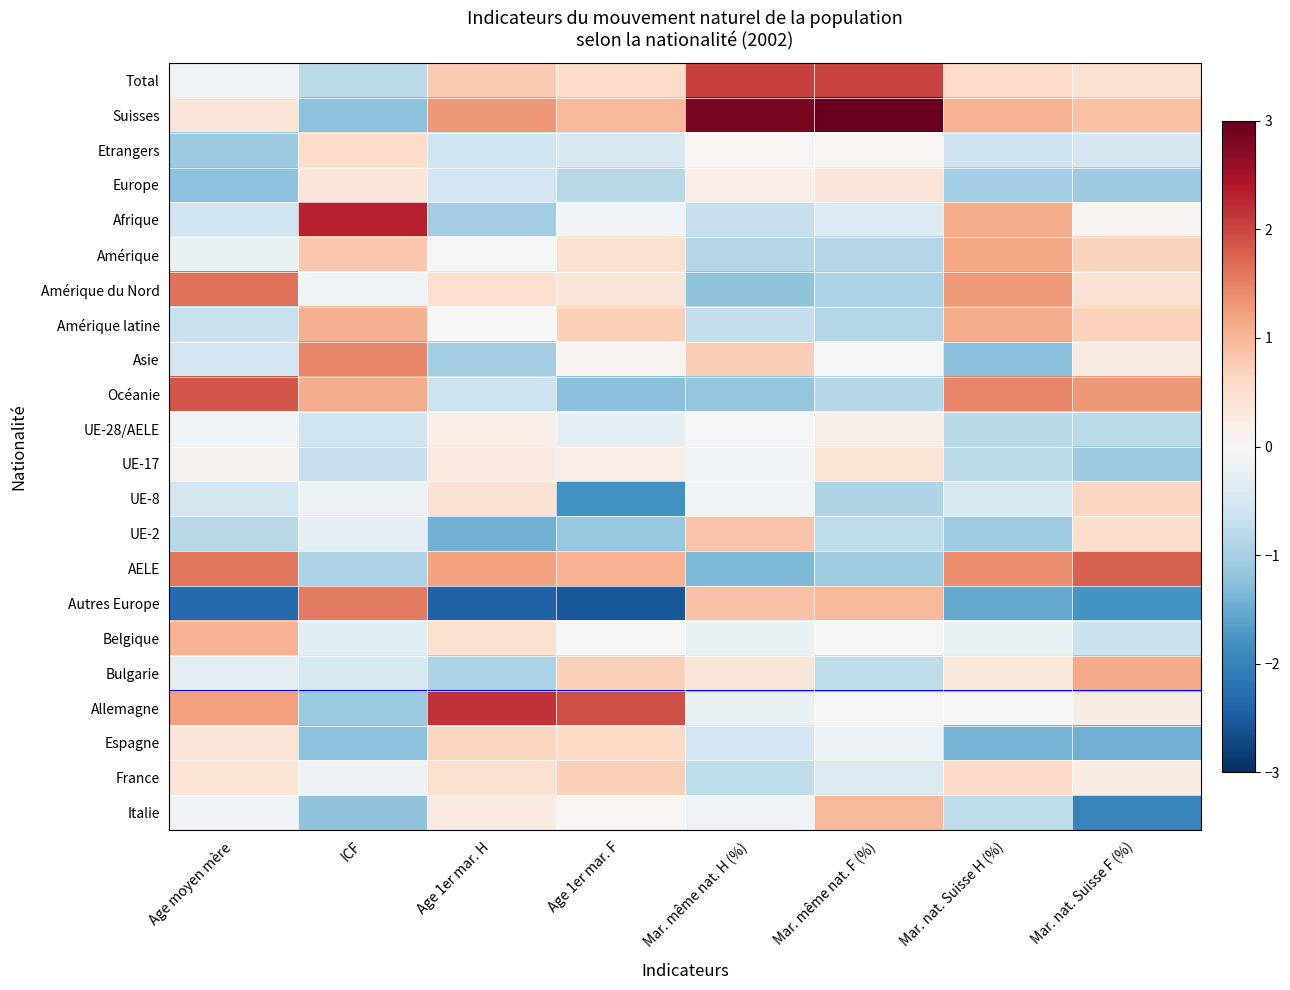

At which category is the sum across all series the highest?

Mar. nat. Suisse F (%)